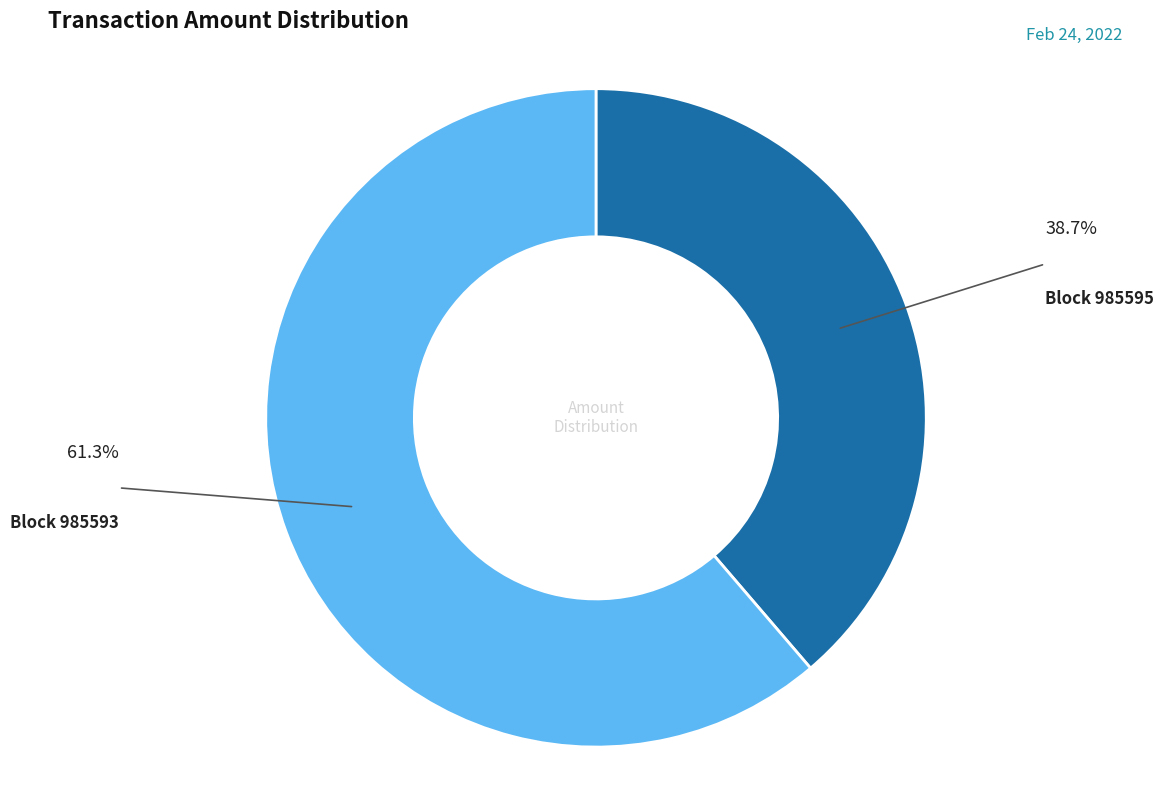

Does any single category account for the majority?

Yes